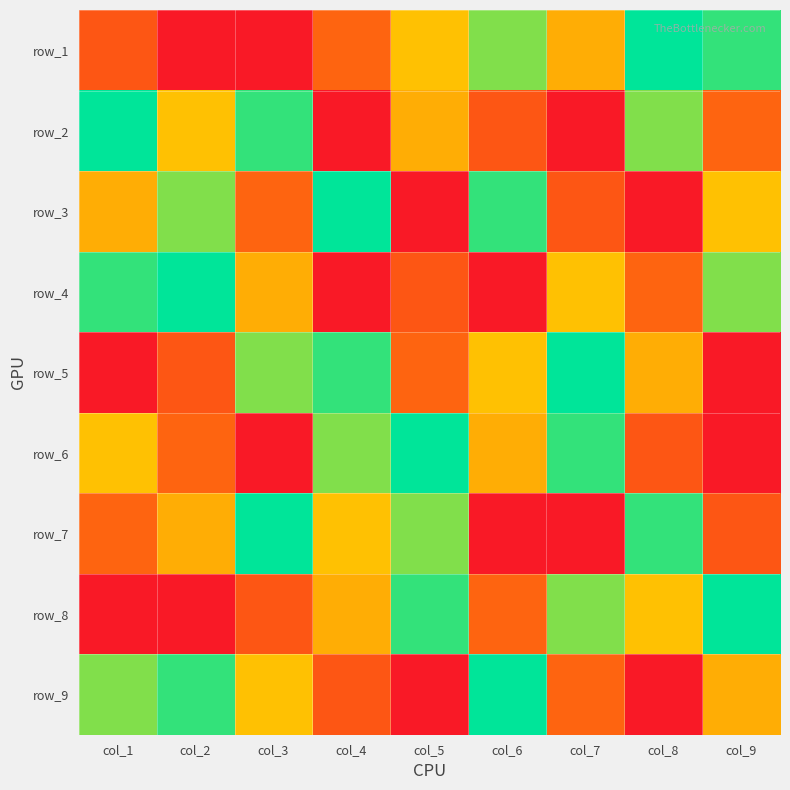

Is it true that row_1 equals 5 at col_2?

False